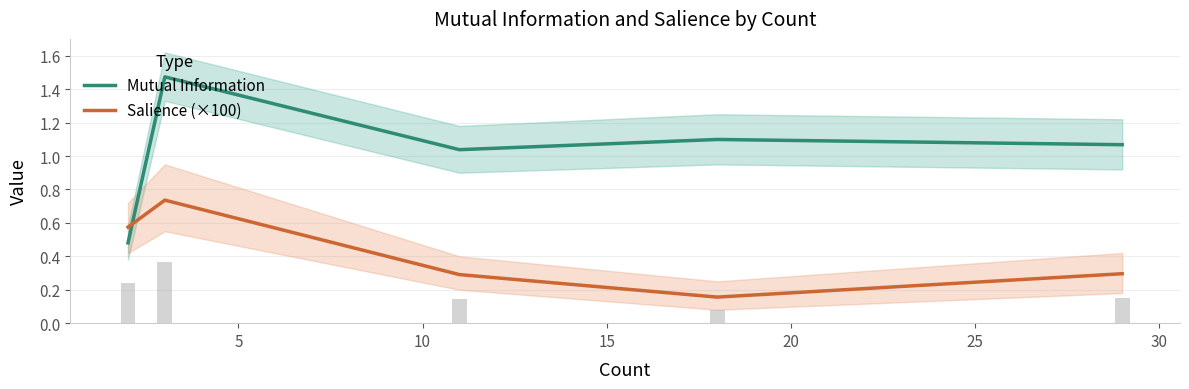

At 10, list the series in order from smallest to largest.

Salience (×100), Mutual Information